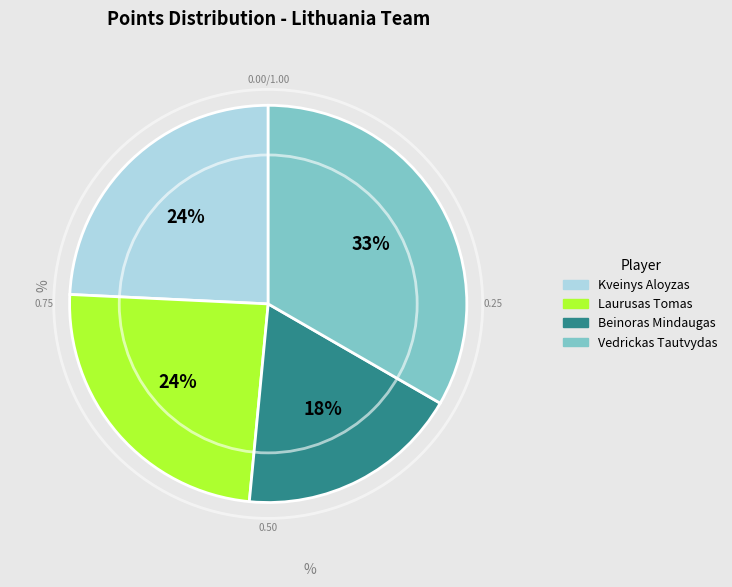

Combined, do Kveinys Aloyzas and Laurusas Tomas account for over 50%?

No